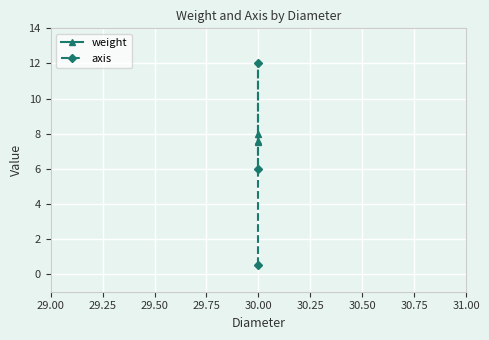

At 30.00, list the series in order from largest to smallest.

weight, axis